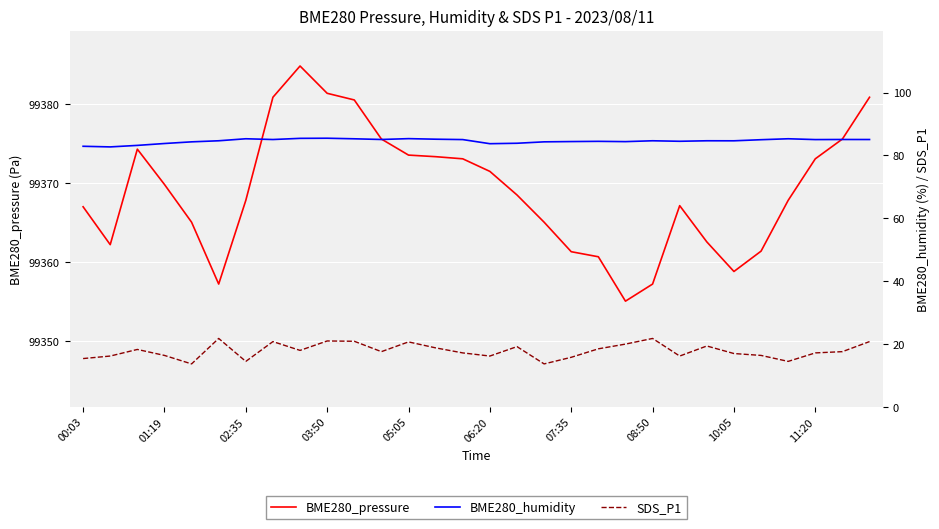

Is it true that BME280_pressure equals 99373.6 at 05:05?

True